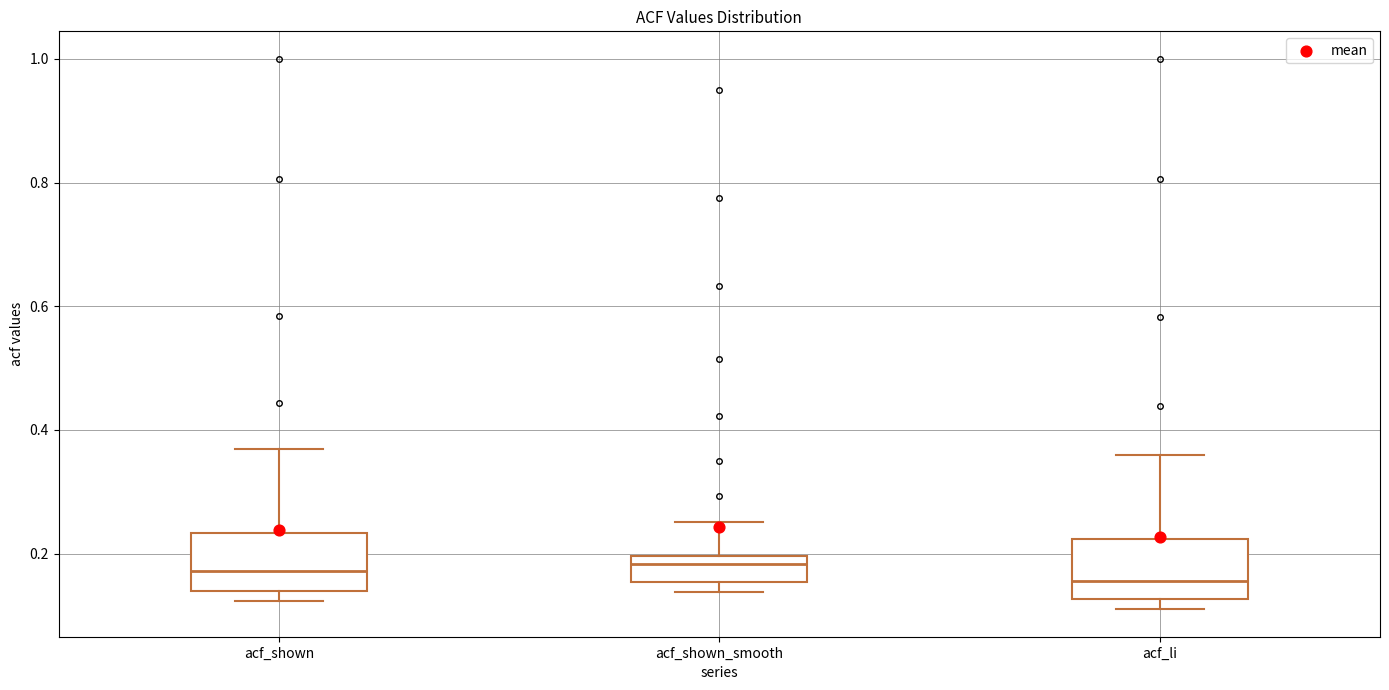

Reading left to right, transcribe this box plot: for each box, give where its median line is, the range the box spans, and where its two whiskers end, as read against the y-axis. The values are not printed on the chart, so give them approximately, as read against the axis.

acf_shown: median 0.18, box 0.14 to 0.24, whiskers 0.12 to 0.36
acf_shown_smooth: median 0.18, box 0.16 to 0.20, whiskers 0.14 to 0.26
acf_li: median 0.16, box 0.12 to 0.22, whiskers 0.12 (just below the box's lower edge) to 0.36